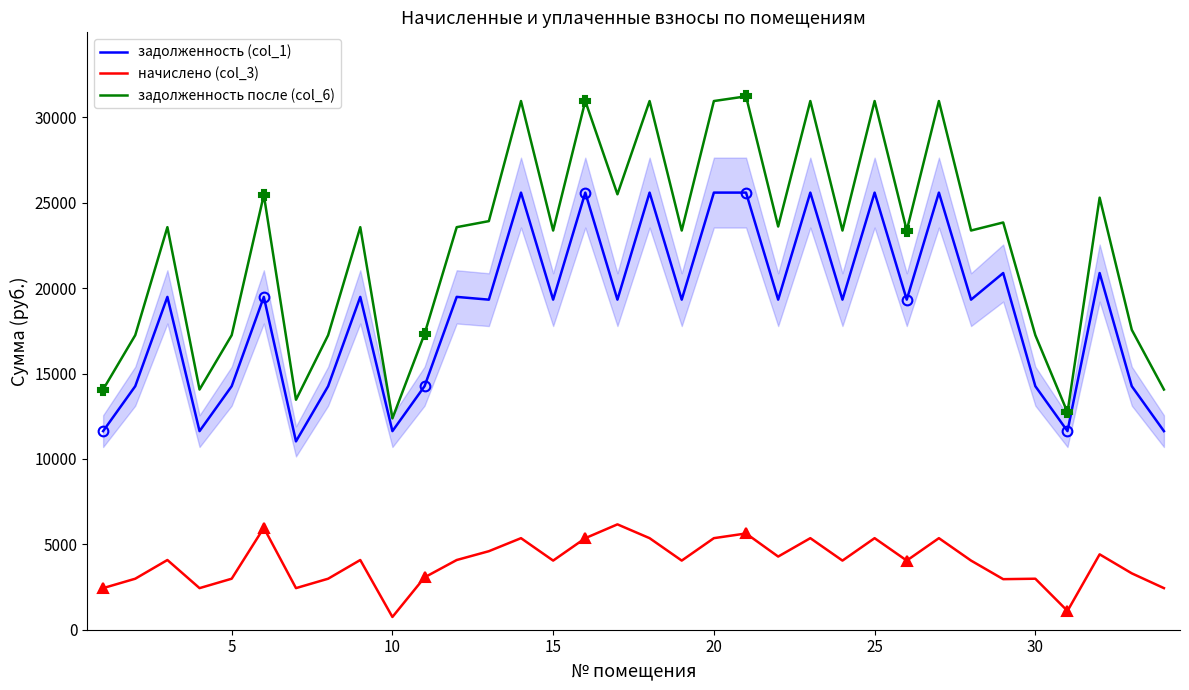

True or false: задолженность после (col_6) and начислено (col_3) cross at least once.

False